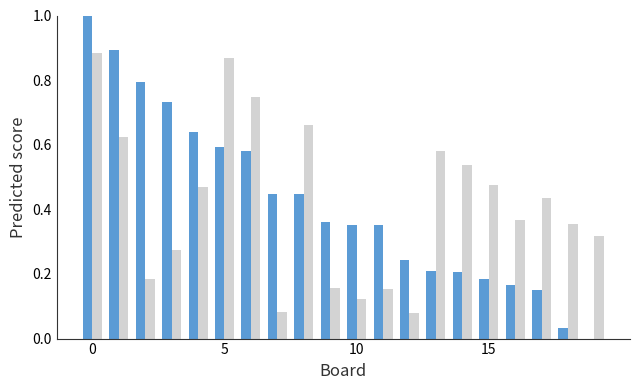

What is the greatest value displayed?

1.0